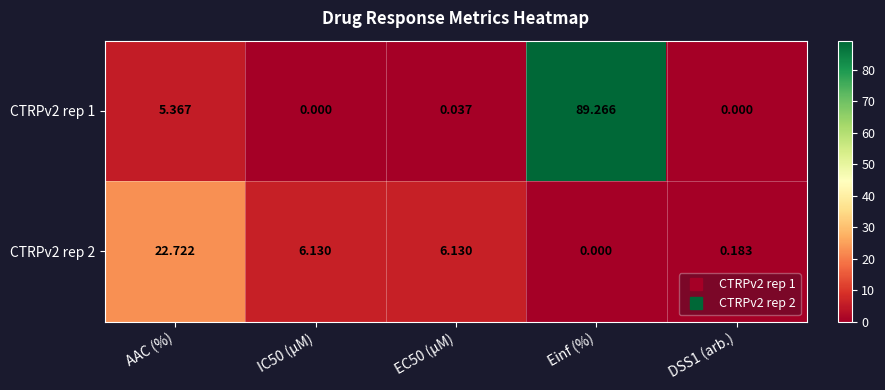

At which label does CTRPv2 rep 1 reach its peak?

Einf (%)